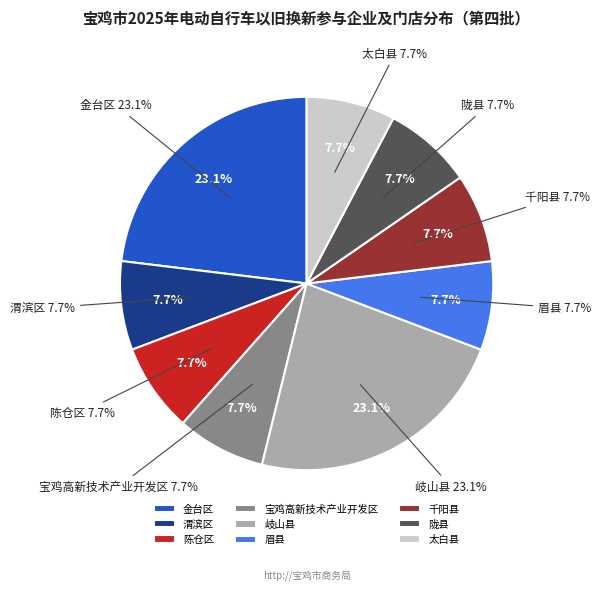

To the nearest percent, what is the average slice percentage?

11%